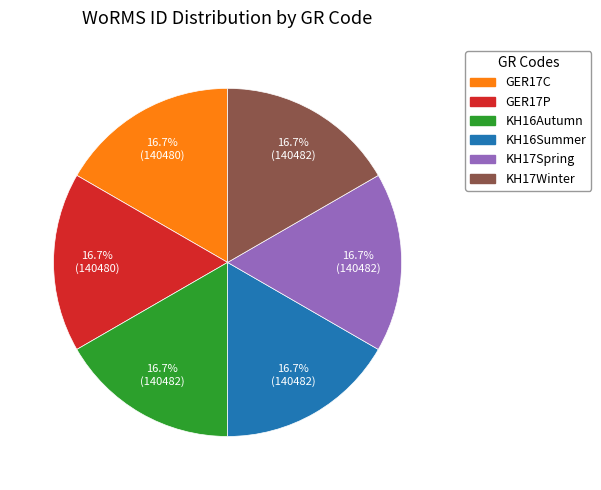

How many segments does this pie chart have?

6